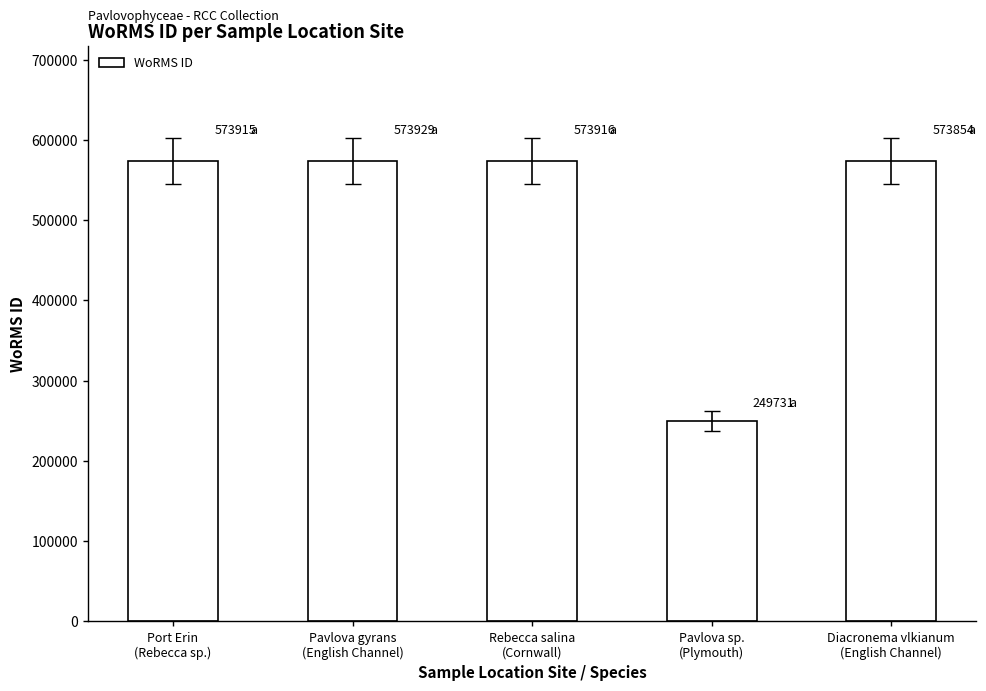

What is the difference between the maximum and minimum values?

324198